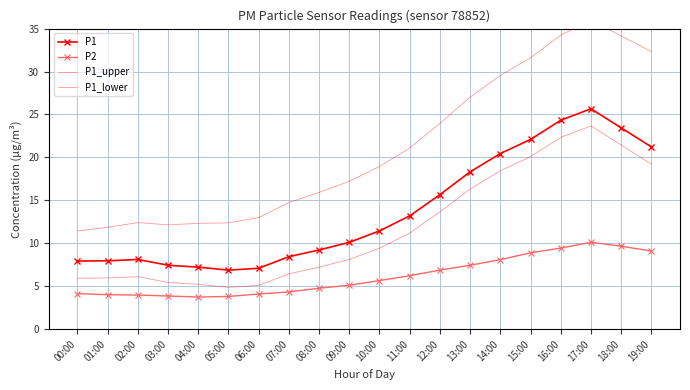

What are all the series names shown in the legend?

P1, P2, P1_upper, P1_lower